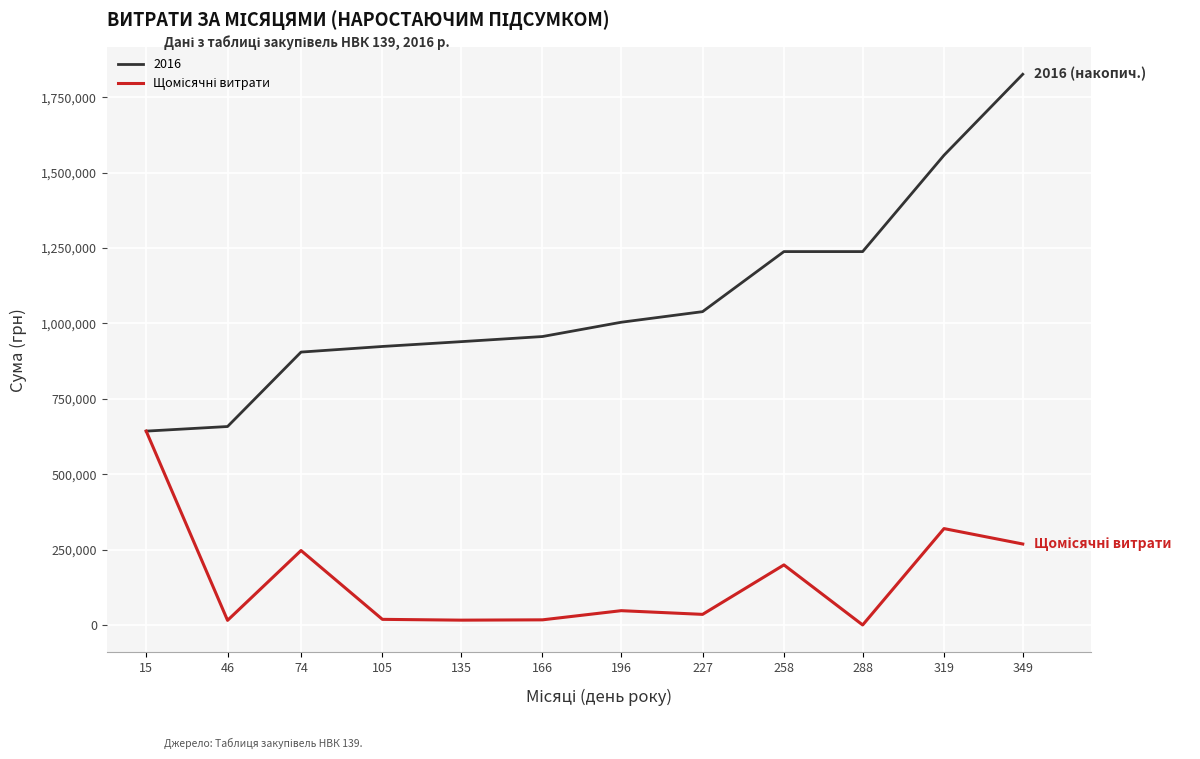

Which category has the highest value across all series?

349